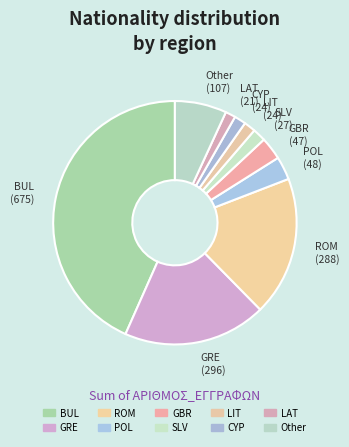

Is it true that Other is 7% of the pie?

True